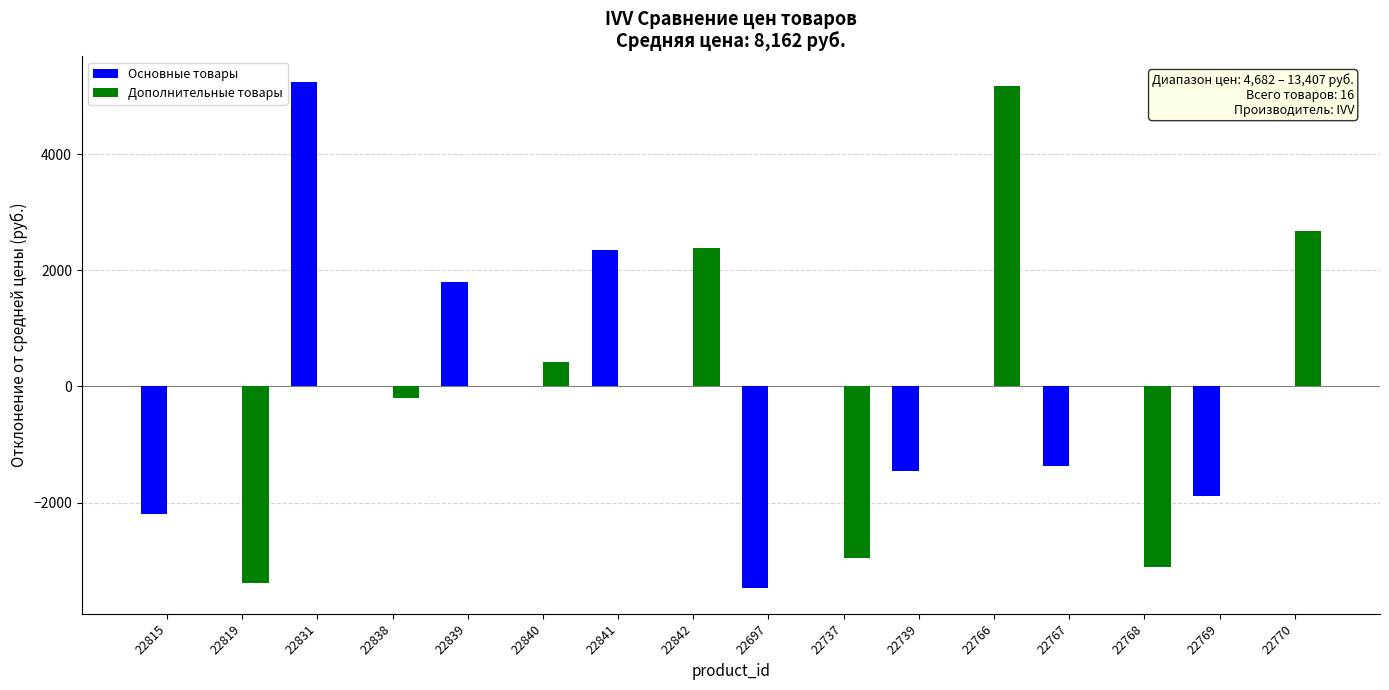

Which series changed the most between 22831 and 22838?

Основные товары